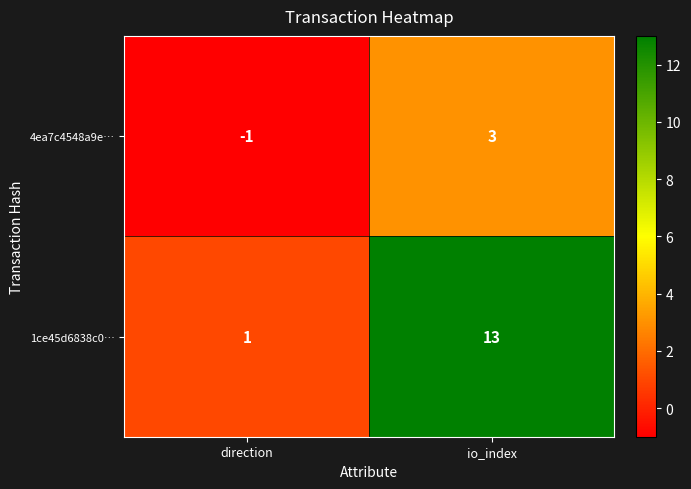

What is the difference between the maximum and minimum values in the 4ea7c4548a9e… series?

4